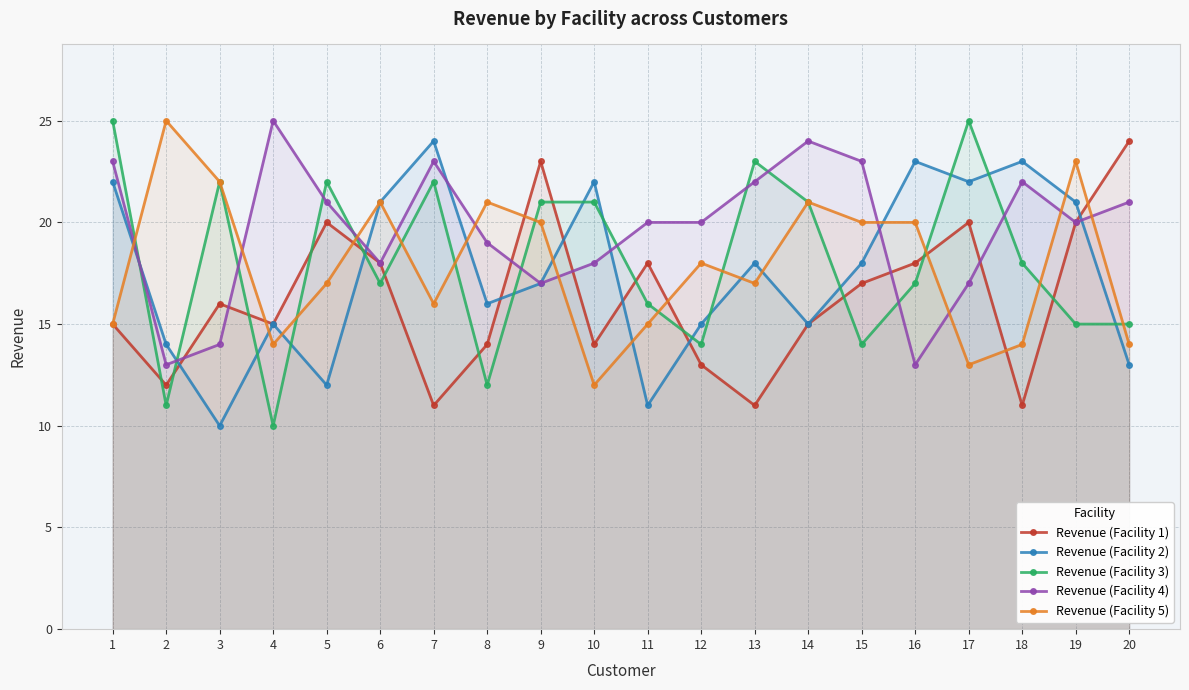

At how many categories does at least one series exceed 24?

4